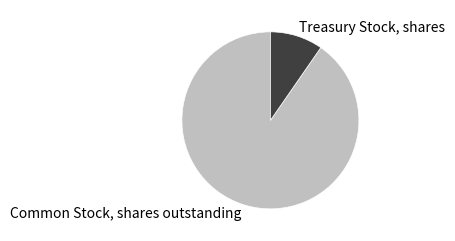

What is the largest slice in the pie chart?

Common Stock, shares outstanding